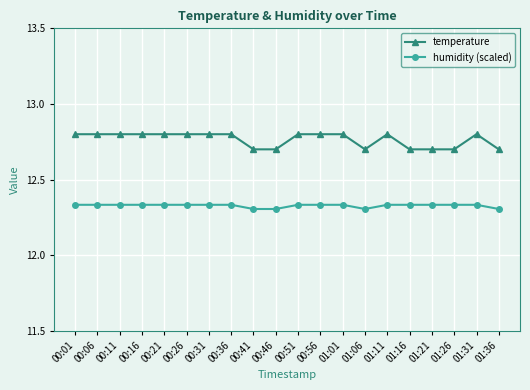

Is this an area chart (filled region under the line)?

No